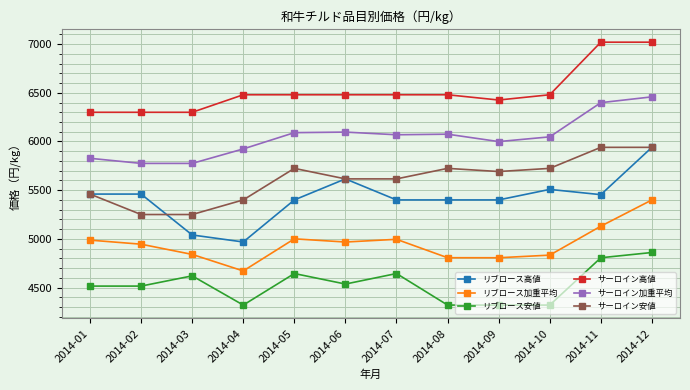

Is the value of サーロイン安値 at 2014-10 greater than the value of リブロース高値 at 2014-09?

Yes